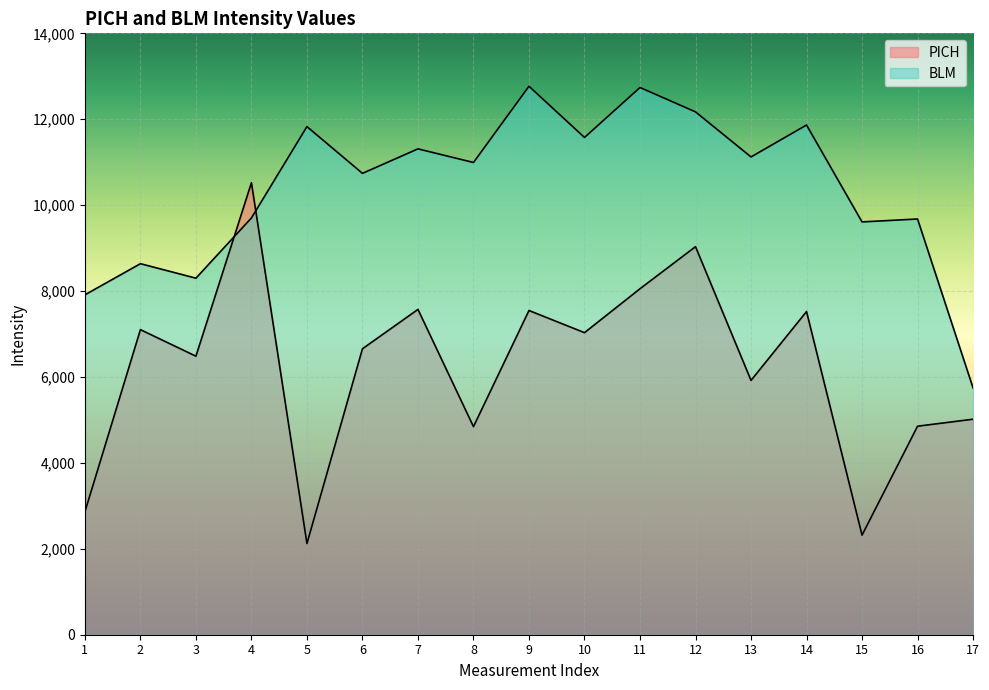

At which category is the sum across all series the highest?

12